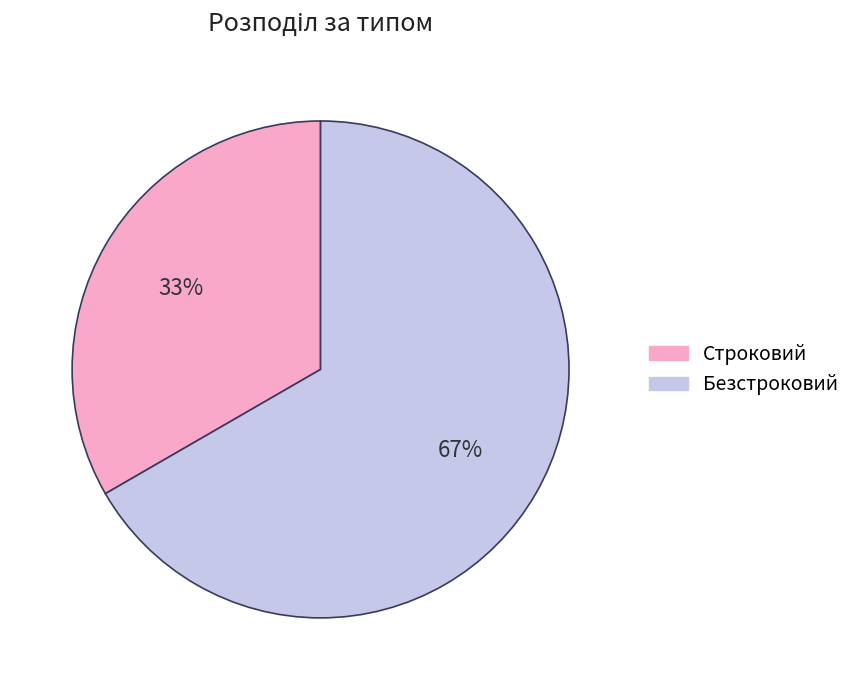

To the nearest percent, what is the average slice percentage?

50%